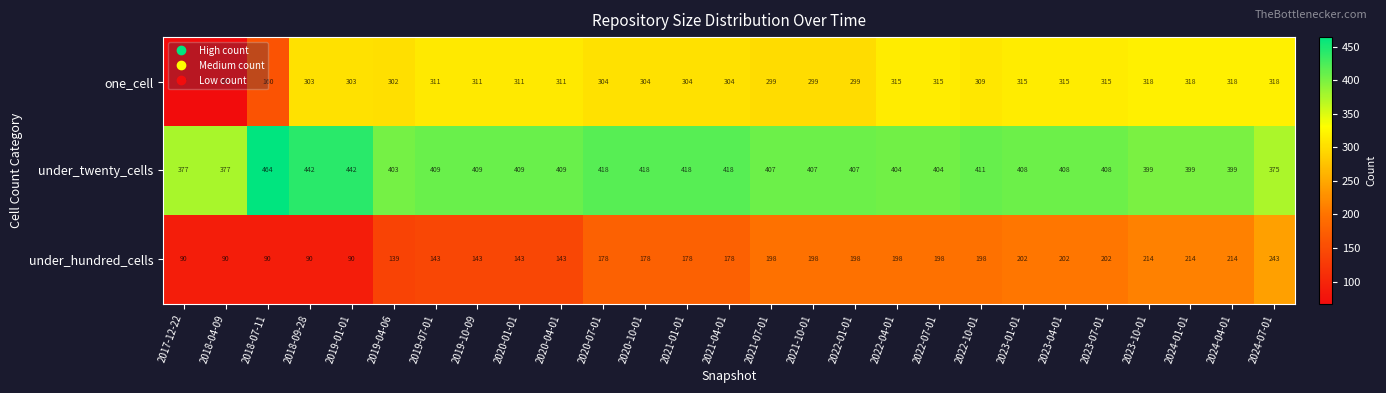

The value of under_twenty_cells at 2021-07-01 is 200. True or false?

False